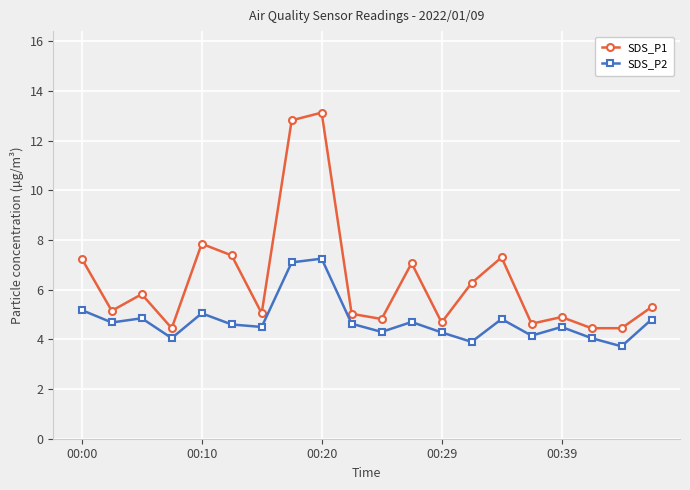

Which series has the largest range (max minus min)?

SDS_P1